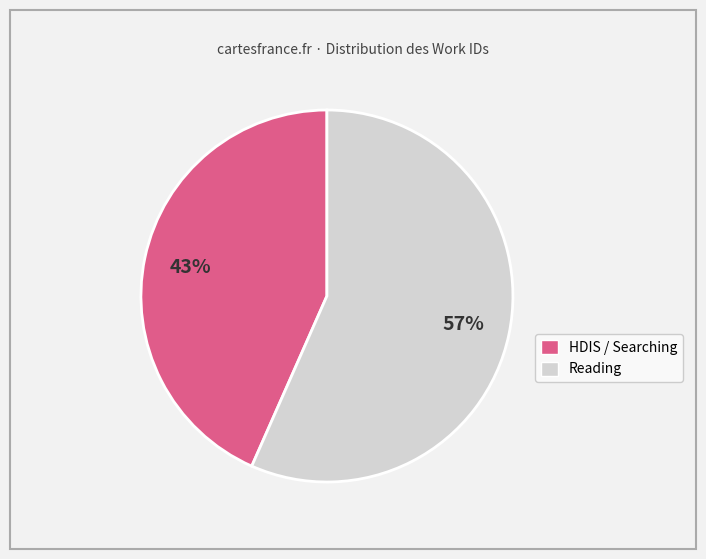

Does any single category account for the majority?

Yes